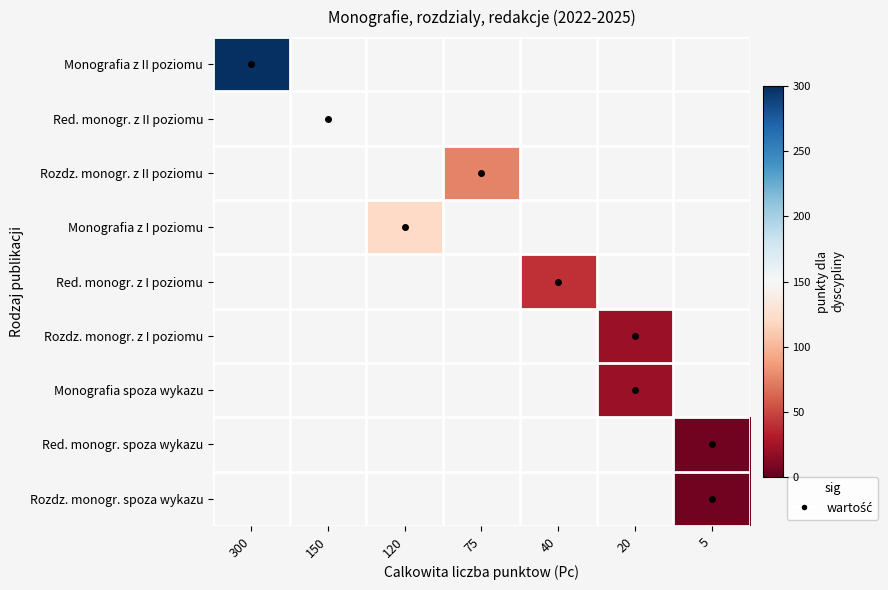

List the labels in order of Rozdz. monogr. z I poziomu value, largest first.

300, 150, 120, 75, 40, 20, 5